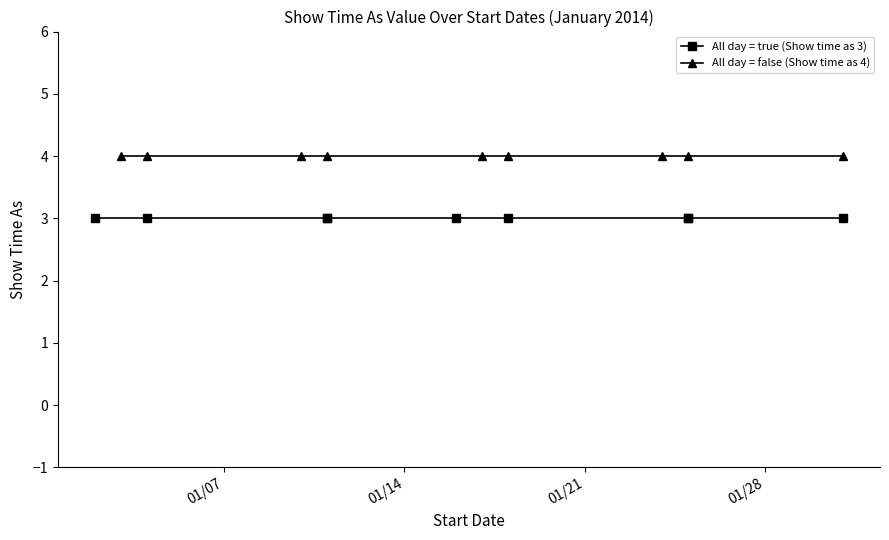

Which series has the largest total across all categories?

All day = false (Show time as 4)